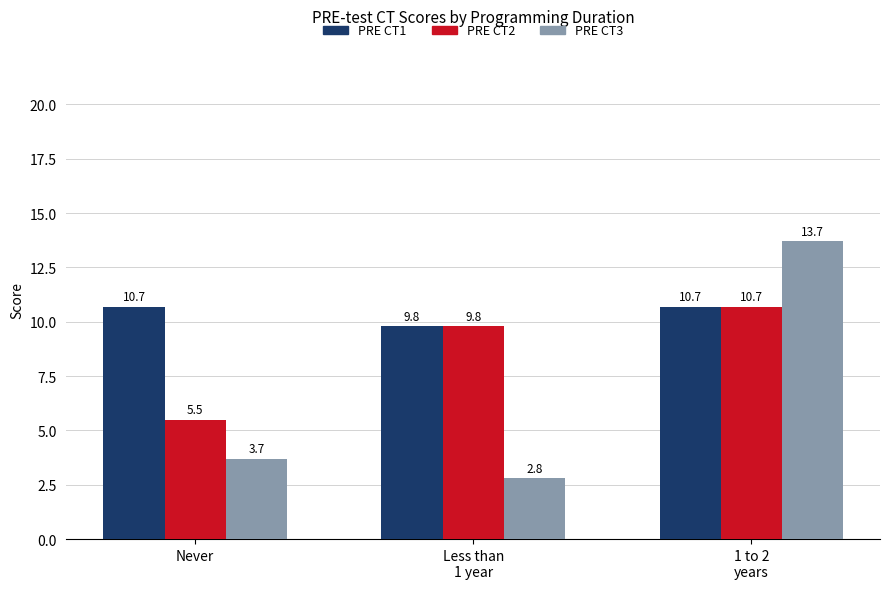

Which series has the widest spread of values?

PRE CT3